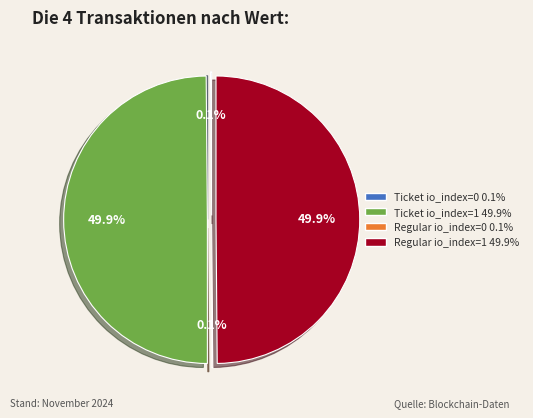

Approximately how many times larger is the value at Regular io_index=1 compared to Ticket io_index=1?

1.0